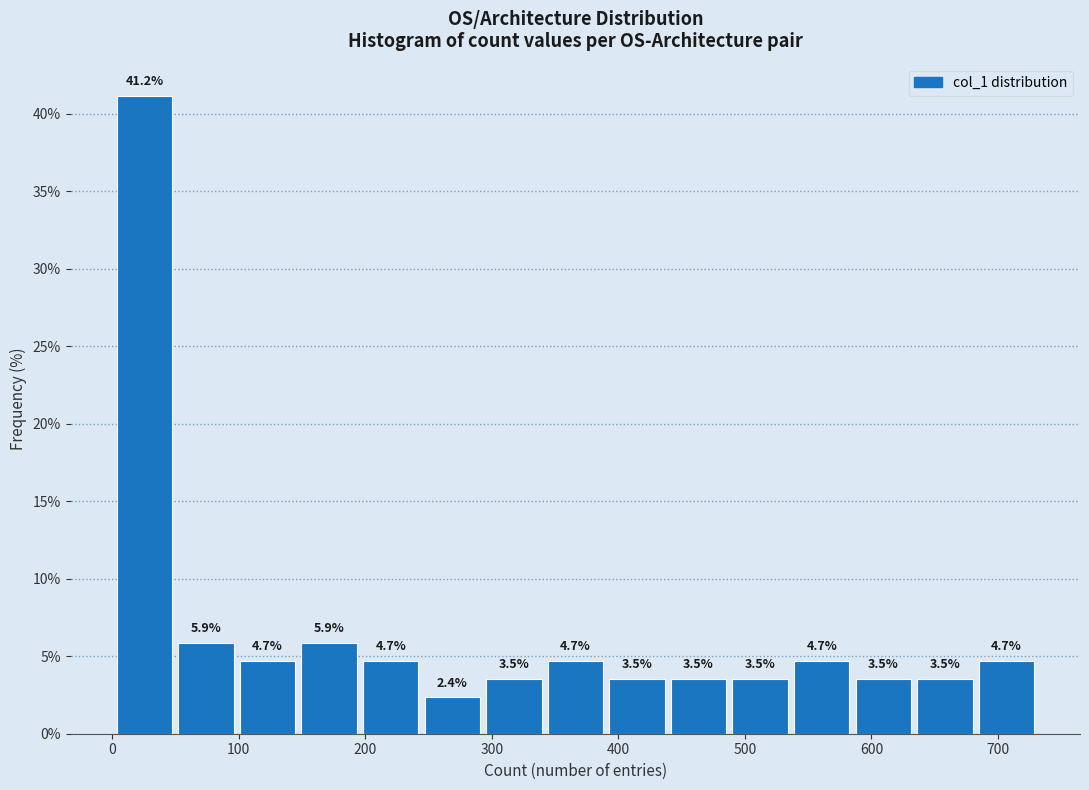

What is the height of the bar covering 630 to 680 on the x-axis? The bar edges are not printed on the chart, so give them approximately, as read against the axis.

3.5